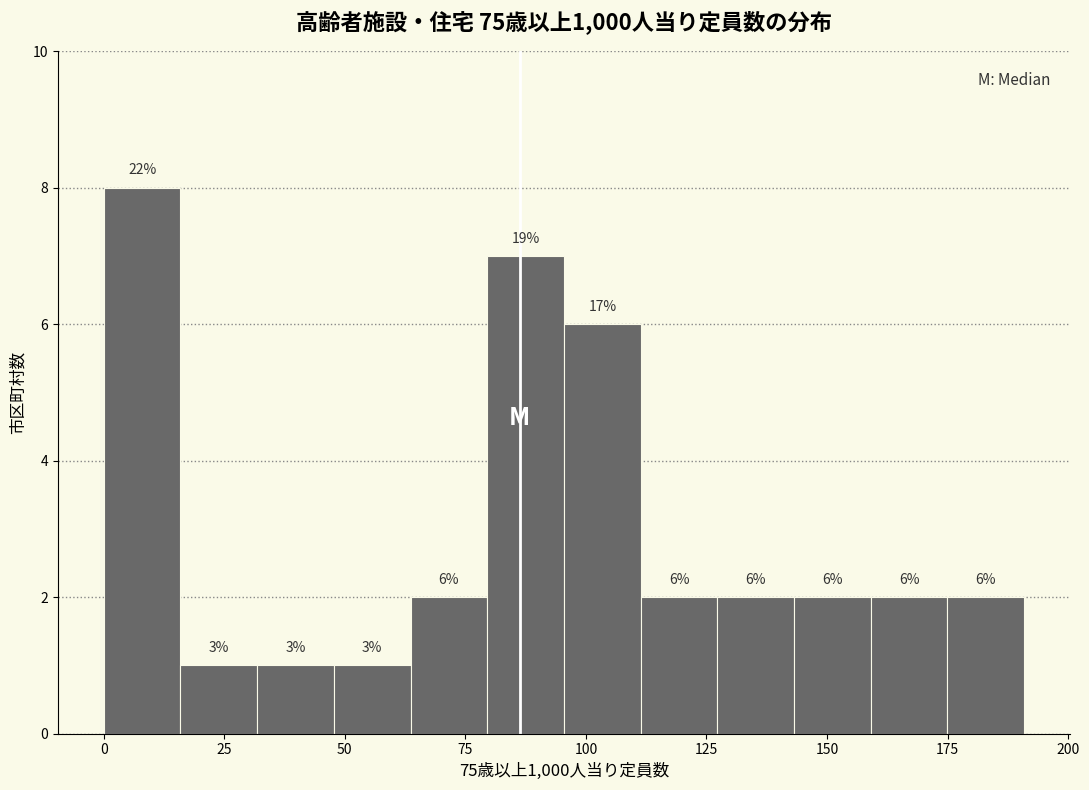

Around what value on the x-axis is the tallest bar? Give the approximate position of its centre, as read against the axis.

10